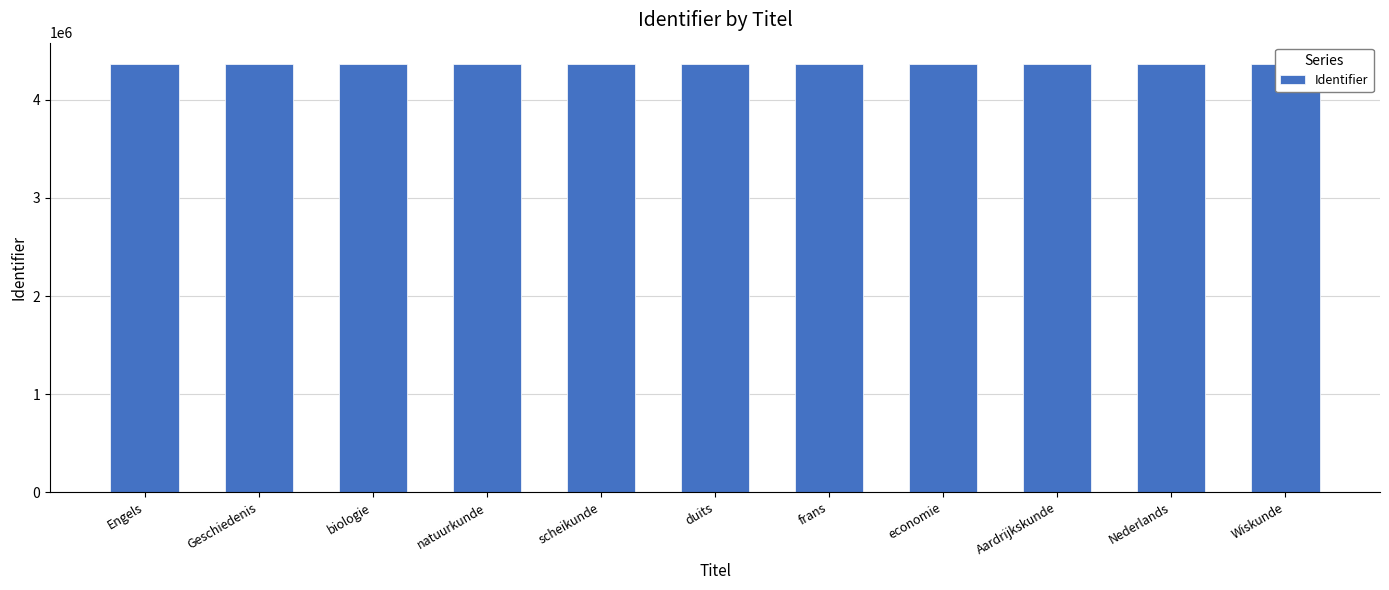

Reading left to right, what are all the values shown in this chart?

Engels=4365570	Geschiedenis=4365572	biologie=4365575	natuurkunde=4365576	scheikunde=4365577	duits=4365578	frans=4365579	economie=4365581	Aardrijkskunde=4365582	Nederlands=4365583	Wiskunde=4365584